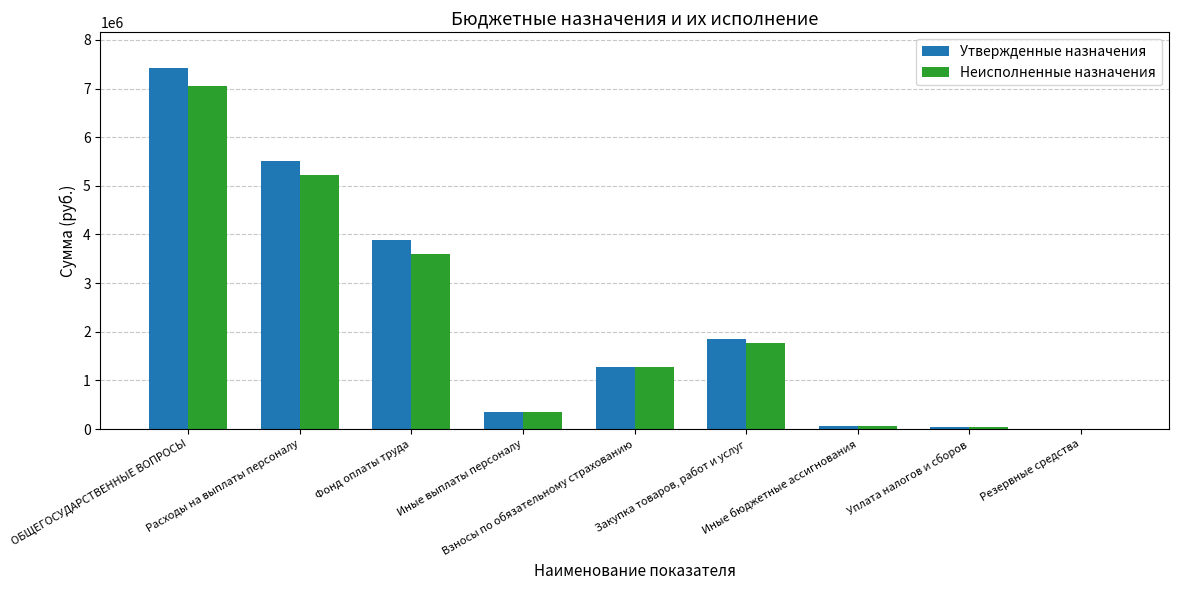

How many groups of bars are there?

9